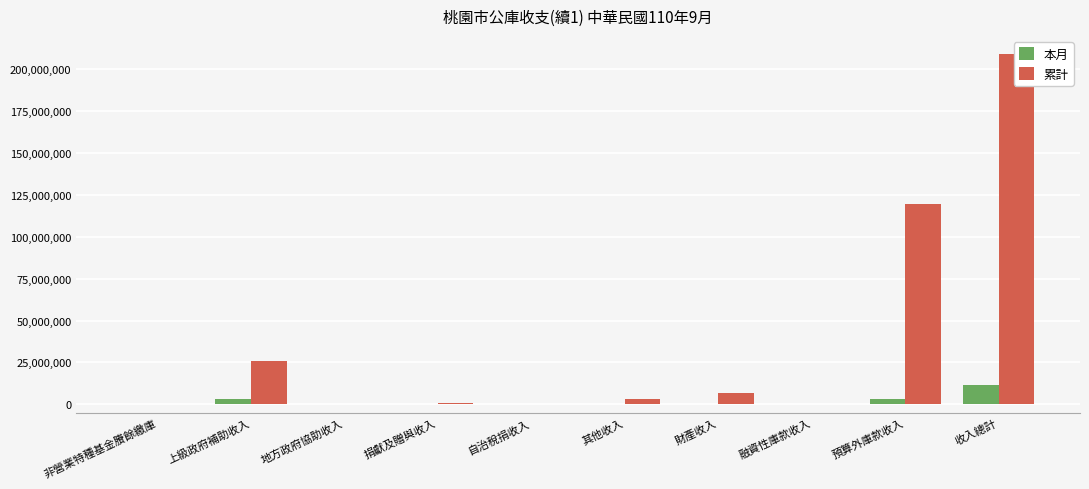

What is the label of the 4th bar from the right?

財產收入